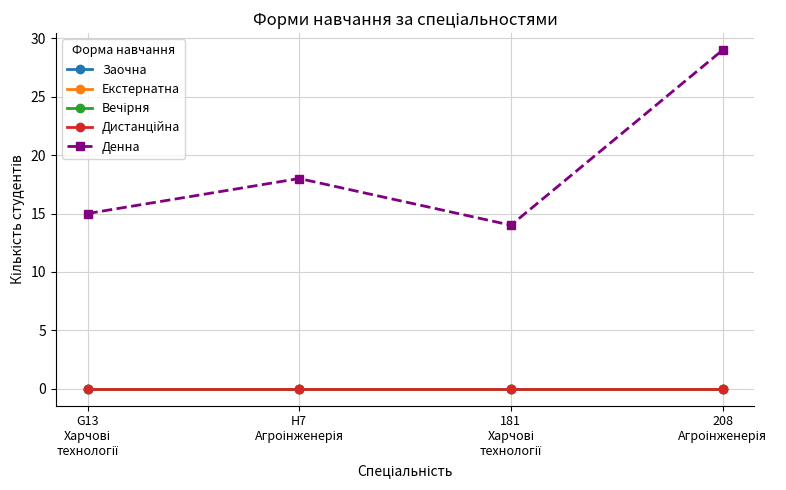

True or false: Екстернатна has more than 2 points higher than both neighbors.

False